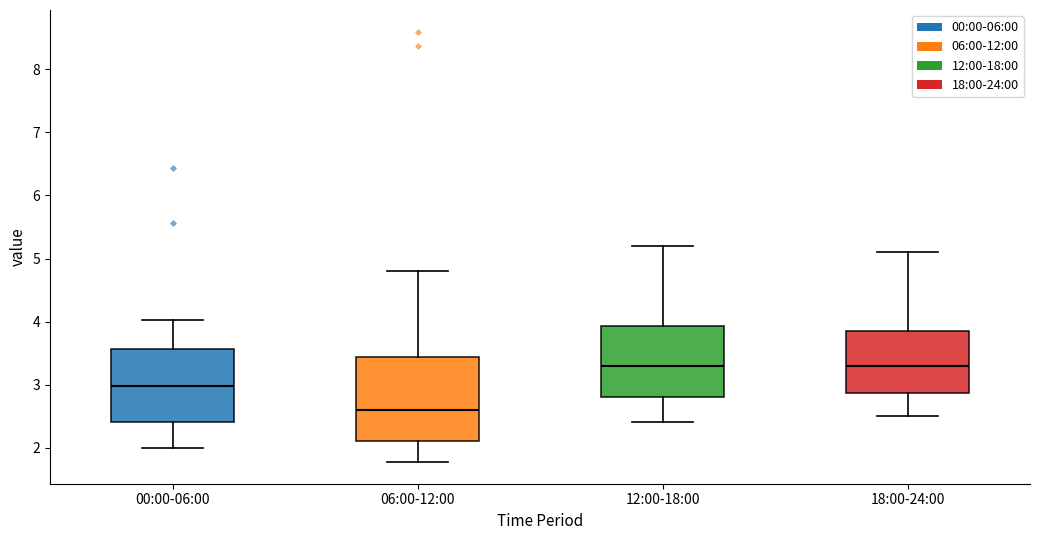

Where does the median line of the box for 06:00-12:00 sit on the y-axis? The values are not printed on the chart, so give them approximately, as read against the axis.

2.6